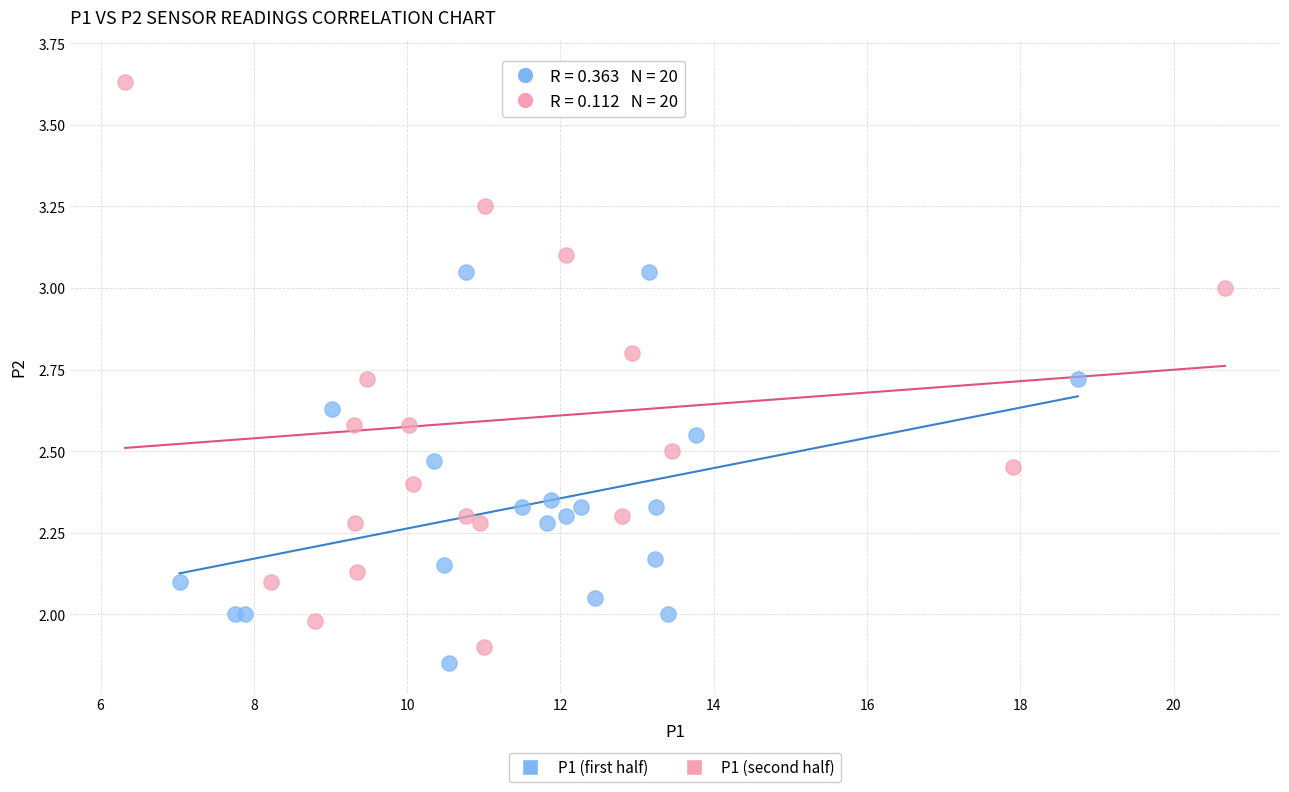

Which series contains the lowest Y value?

P1 (first half)